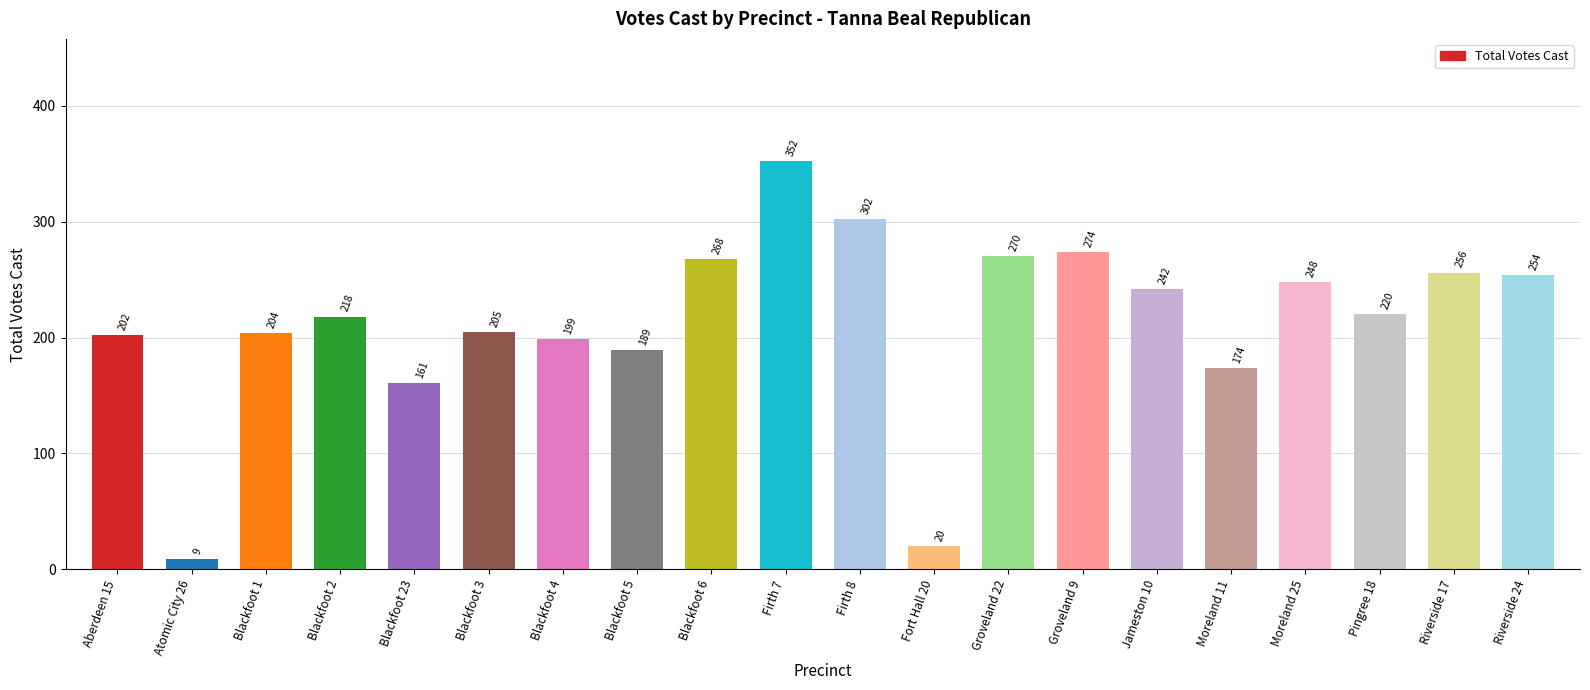

Reading right to left, transcribe all the data shown in this chart.

254	256	220	248	174	242	274	270	20	302	352	268	189	199	205	161	218	204	9	202